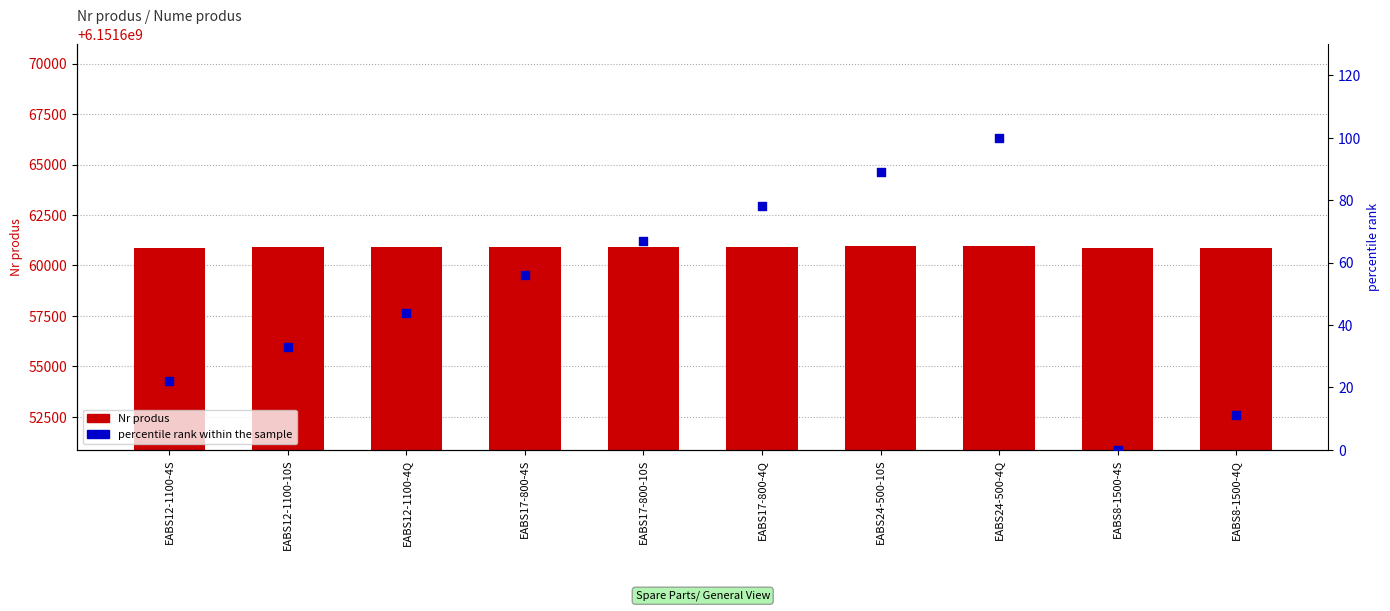

At which category is the sum across all series the highest?

EABS24-500-4Q